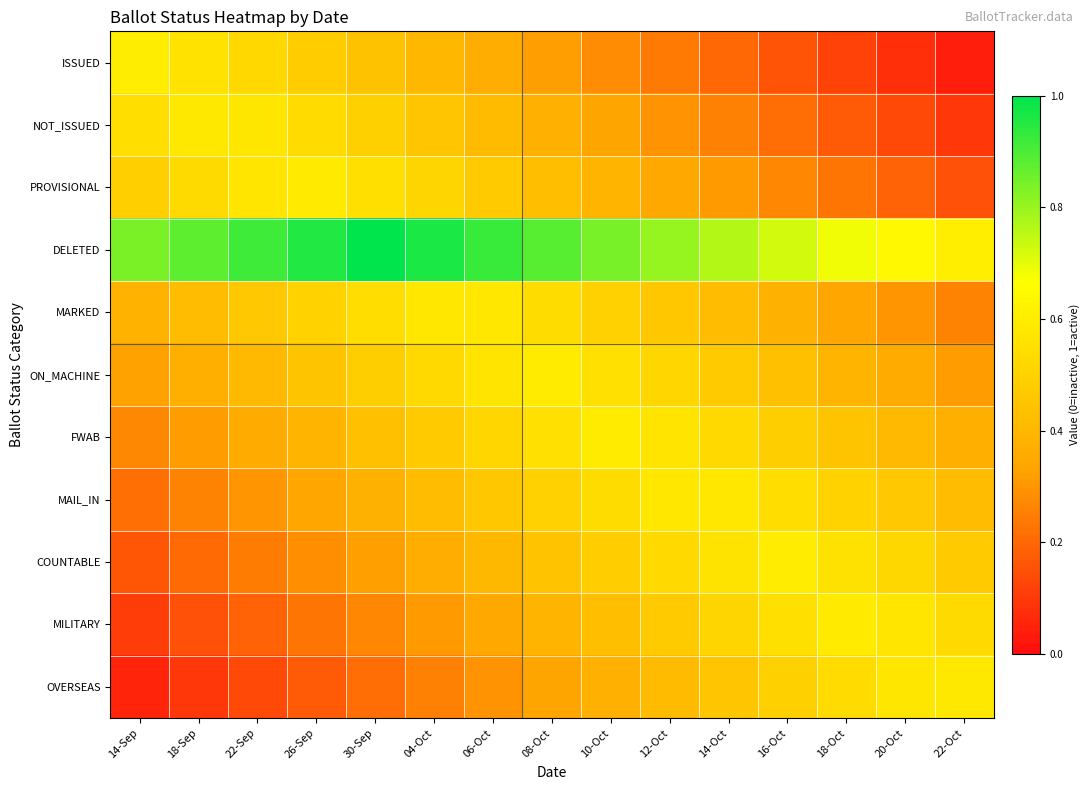

Reading left to right, list all the values displayed in this chart.

ISSUED: 14-Sep=0.6	18-Sep=0.6	22-Sep=0.5	26-Sep=0.5	30-Sep=0.4	04-Oct=0.4	06-Oct=0.4	08-Oct=0.3	10-Oct=0.3	12-Oct=0.2	14-Oct=0.2	16-Oct=0.2	18-Oct=0.1	20-Oct=0.1	22-Oct=0.0
NOT_ISSUED: 14-Sep=0.5	18-Sep=0.6	22-Sep=0.6	26-Sep=0.5	30-Sep=0.5	04-Oct=0.5	06-Oct=0.4	08-Oct=0.4	10-Oct=0.3	12-Oct=0.3	14-Oct=0.3	16-Oct=0.2	18-Oct=0.2	20-Oct=0.1	22-Oct=0.1
PROVISIONAL: 14-Sep=0.5	18-Sep=0.5	22-Sep=0.6	26-Sep=0.6	30-Sep=0.5	04-Oct=0.5	06-Oct=0.5	08-Oct=0.4	10-Oct=0.4	12-Oct=0.3	14-Oct=0.3	16-Oct=0.3	18-Oct=0.2	20-Oct=0.2	22-Oct=0.1
DELETED: 14-Sep=0.8	18-Sep=0.9	22-Sep=0.9	26-Sep=1.0	30-Sep=1.0	04-Oct=1.0	06-Oct=0.9	08-Oct=0.9	10-Oct=0.8	12-Oct=0.8	14-Oct=0.8	16-Oct=0.7	18-Oct=0.7	20-Oct=0.6	22-Oct=0.6
MARKED: 14-Sep=0.4	18-Sep=0.4	22-Sep=0.5	26-Sep=0.5	30-Sep=0.5	04-Oct=0.6	06-Oct=0.6	08-Oct=0.5	10-Oct=0.5	12-Oct=0.5	14-Oct=0.4	16-Oct=0.4	18-Oct=0.3	20-Oct=0.3	22-Oct=0.3
ON_MACHINE: 14-Sep=0.3	18-Sep=0.4	22-Sep=0.4	26-Sep=0.4	30-Sep=0.5	04-Oct=0.5	06-Oct=0.6	08-Oct=0.6	10-Oct=0.6	12-Oct=0.5	14-Oct=0.5	16-Oct=0.4	18-Oct=0.4	20-Oct=0.4	22-Oct=0.3
FWAB: 14-Sep=0.3	18-Sep=0.3	22-Sep=0.4	26-Sep=0.4	30-Sep=0.4	04-Oct=0.5	06-Oct=0.5	08-Oct=0.6	10-Oct=0.6	12-Oct=0.6	14-Oct=0.5	16-Oct=0.5	18-Oct=0.4	20-Oct=0.4	22-Oct=0.4
MAIL_IN: 14-Sep=0.2	18-Sep=0.3	22-Sep=0.3	26-Sep=0.3	30-Sep=0.4	04-Oct=0.4	06-Oct=0.5	08-Oct=0.5	10-Oct=0.5	12-Oct=0.6	14-Oct=0.6	16-Oct=0.5	18-Oct=0.5	20-Oct=0.5	22-Oct=0.4
COUNTABLE: 14-Sep=0.2	18-Sep=0.2	22-Sep=0.2	26-Sep=0.3	30-Sep=0.3	04-Oct=0.4	06-Oct=0.4	08-Oct=0.4	10-Oct=0.5	12-Oct=0.5	14-Oct=0.6	16-Oct=0.6	18-Oct=0.6	20-Oct=0.5	22-Oct=0.5
MILITARY: 14-Sep=0.1	18-Sep=0.1	22-Sep=0.2	26-Sep=0.2	30-Sep=0.3	04-Oct=0.3	06-Oct=0.3	08-Oct=0.4	10-Oct=0.4	12-Oct=0.5	14-Oct=0.5	16-Oct=0.5	18-Oct=0.6	20-Oct=0.6	22-Oct=0.5
OVERSEAS: 14-Sep=0.1	18-Sep=0.1	22-Sep=0.1	26-Sep=0.2	30-Sep=0.2	04-Oct=0.3	06-Oct=0.3	08-Oct=0.3	10-Oct=0.4	12-Oct=0.4	14-Oct=0.5	16-Oct=0.5	18-Oct=0.5	20-Oct=0.6	22-Oct=0.6